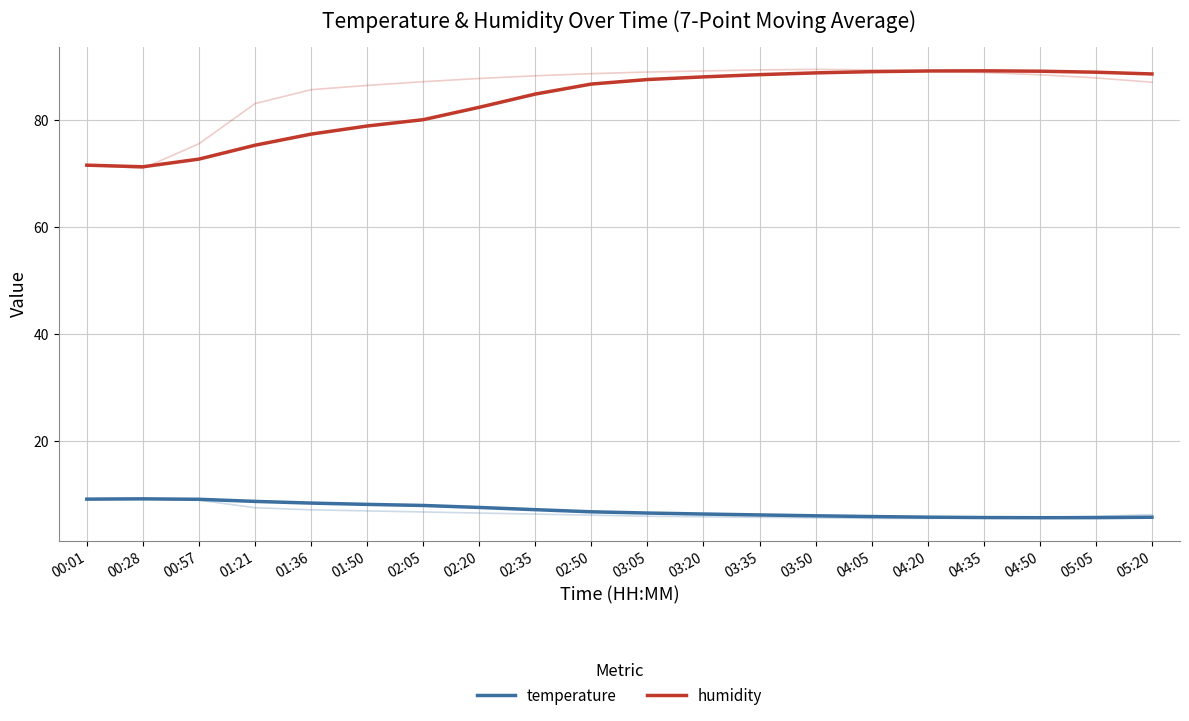

What position from the right is 04:20?

5